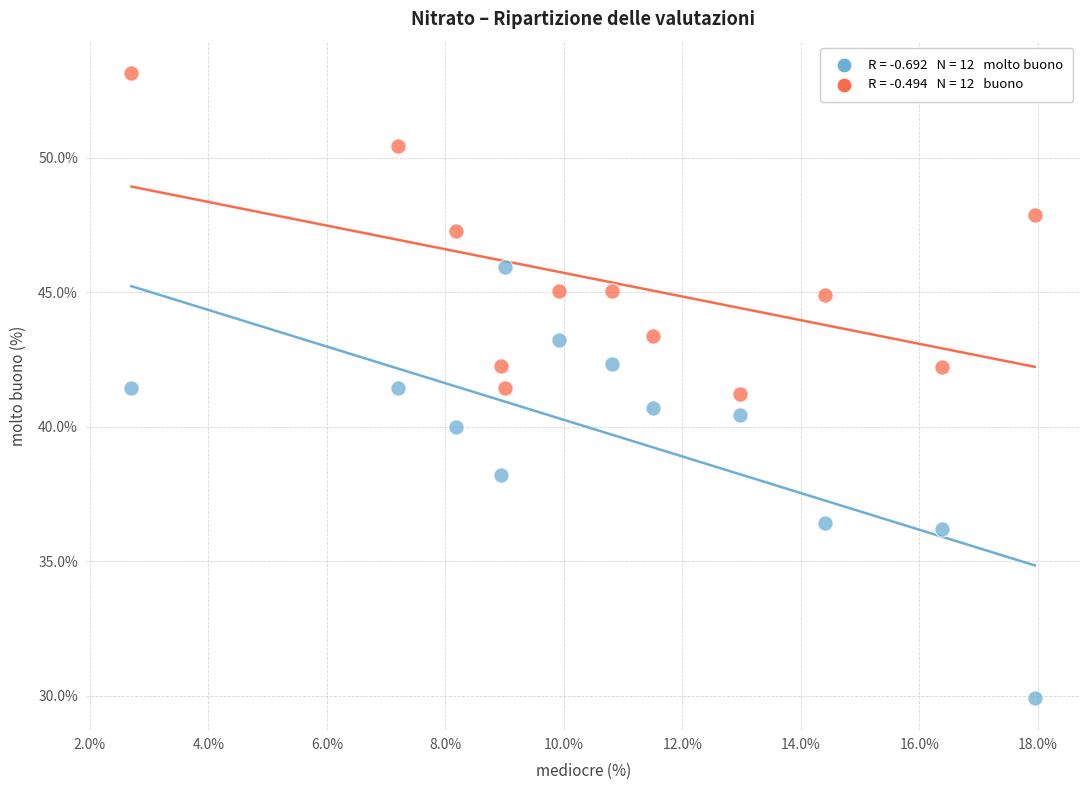

Across all data points, what is the range of X values (max minus min)?

15.2